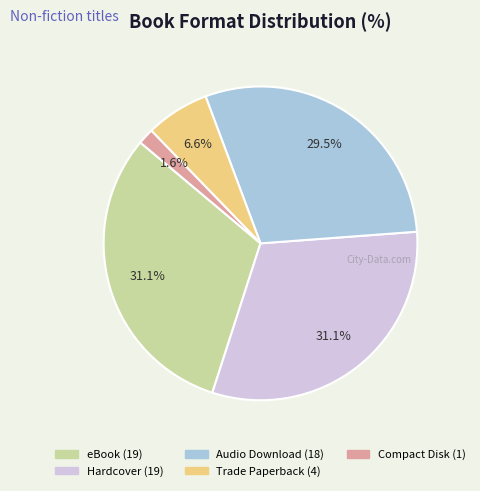

How many segments does this pie chart have?

5